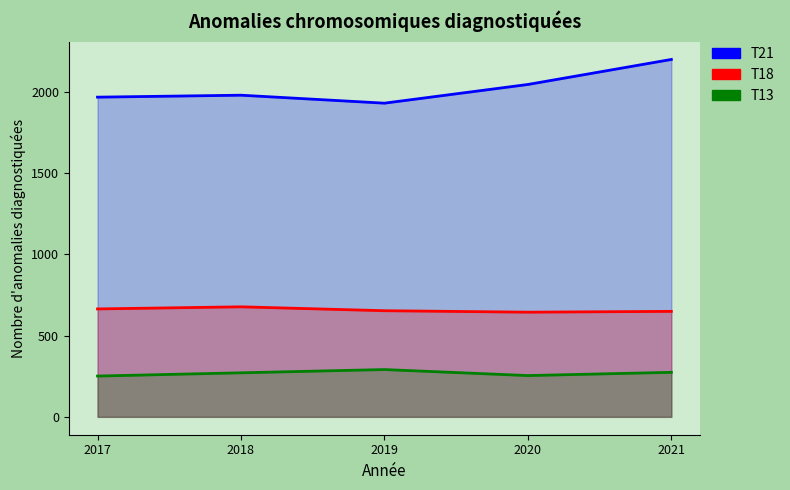

True or false: T13 and T21 intersect in this chart.

False